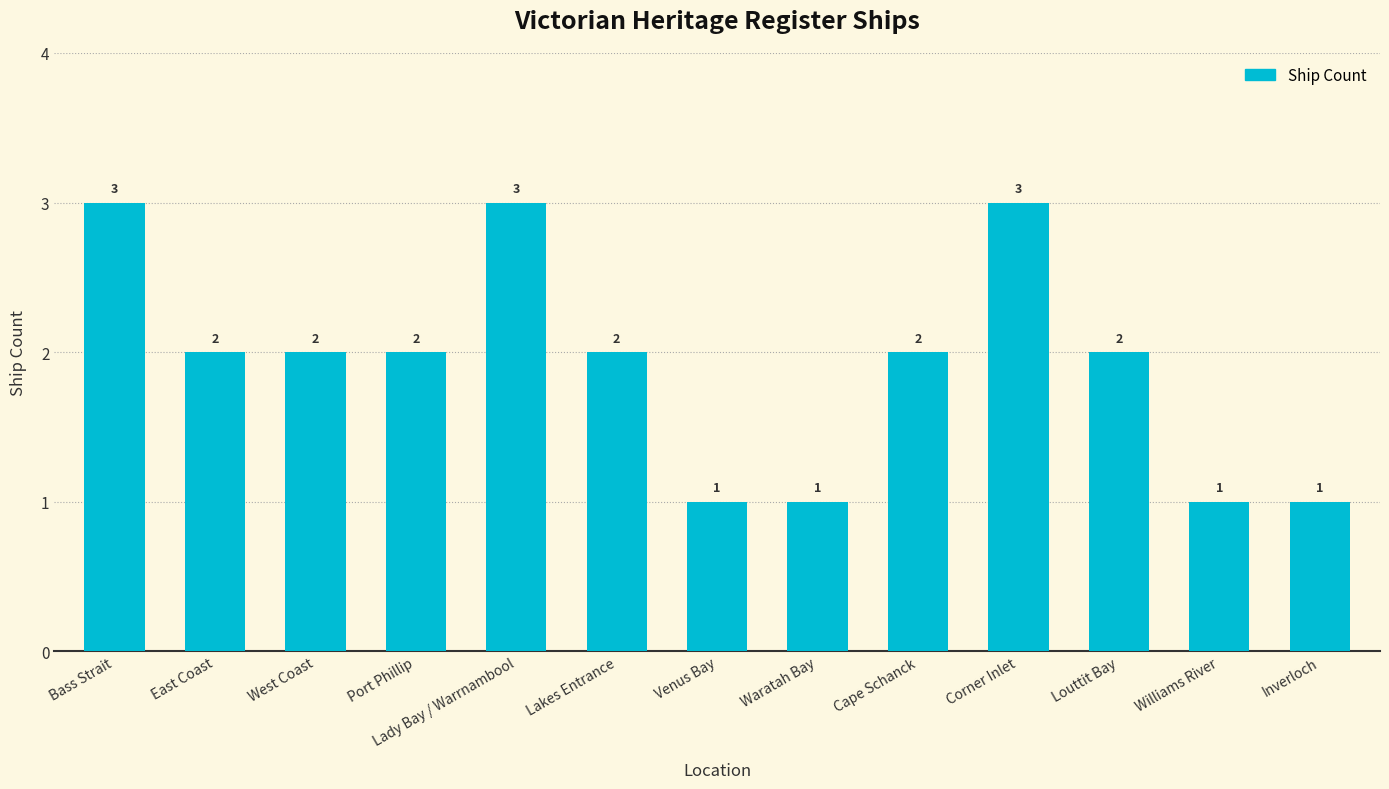

What is the label of the 8th bar from the left?

Waratah Bay